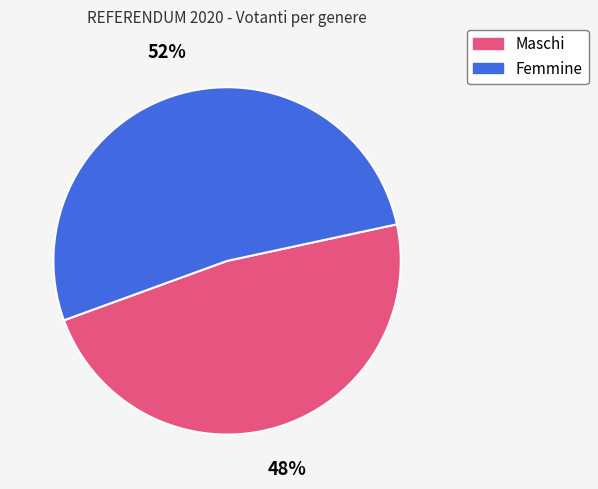

Between Femmine and Maschi, which is larger?

Femmine